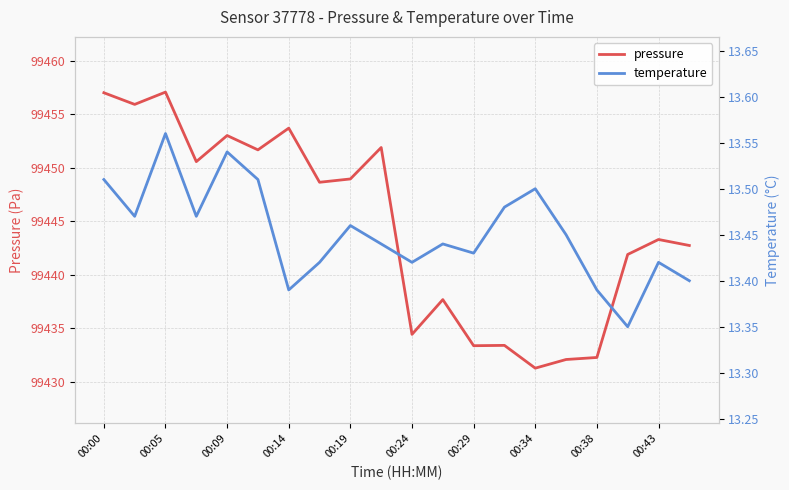

True or false: pressure has a value of 68711.7 at 00:38.

False